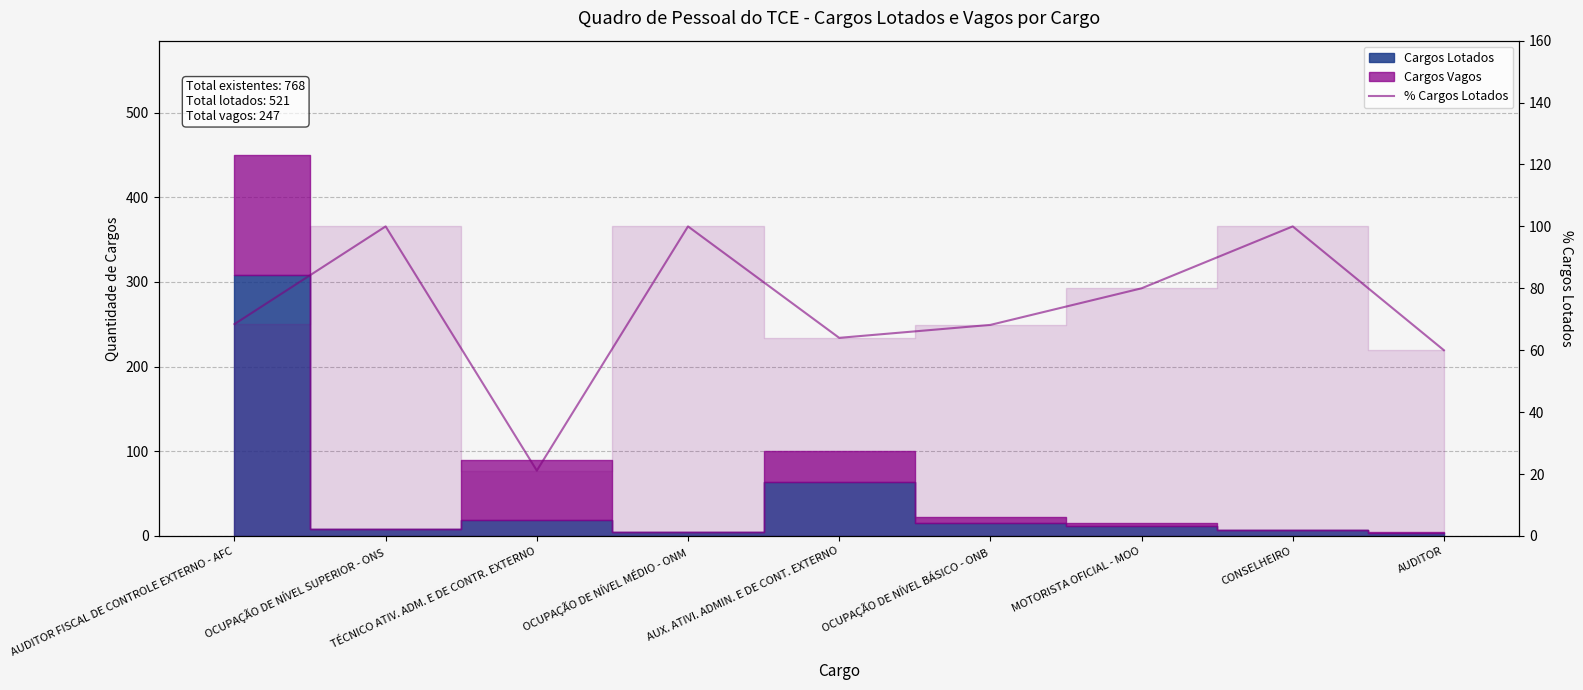

Rank the categories by value from lowest to highest.

TÉCNICO ATIV. ADM. E DE CONTR. EXTERNO, AUDITOR, AUX. ATIVI. ADMIN. E DE CONT. EXTERNO, OCUPAÇÃO DE NÍVEL BÁSICO - ONB, AUDITOR FISCAL DE CONTROLE EXTERNO - AFC, MOTORISTA OFICIAL - MOO, OCUPAÇÃO DE NÍVEL SUPERIOR - ONS, OCUPAÇÃO DE NÍVEL MÉDIO - ONM, CONSELHEIRO